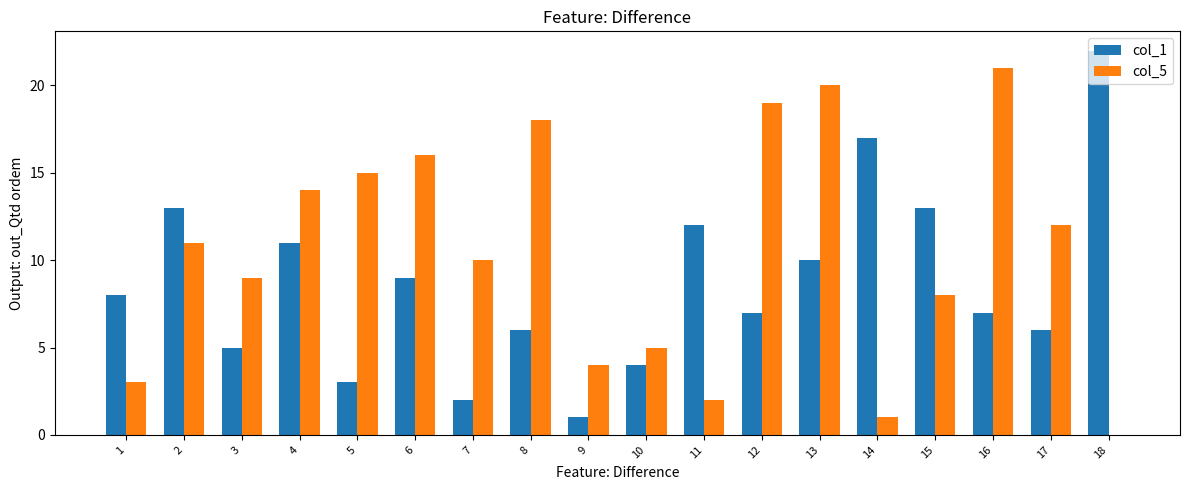

True or false: col_5 has a value of 14 at 15.

False